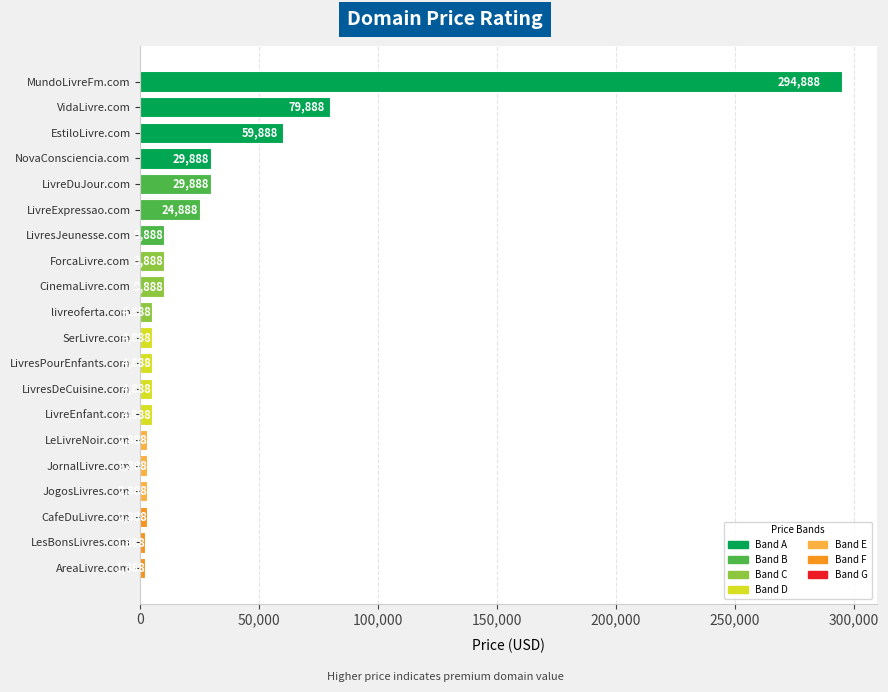

Which has a higher value, LivresJeunesse.com or LivreEnfant.com?

LivresJeunesse.com